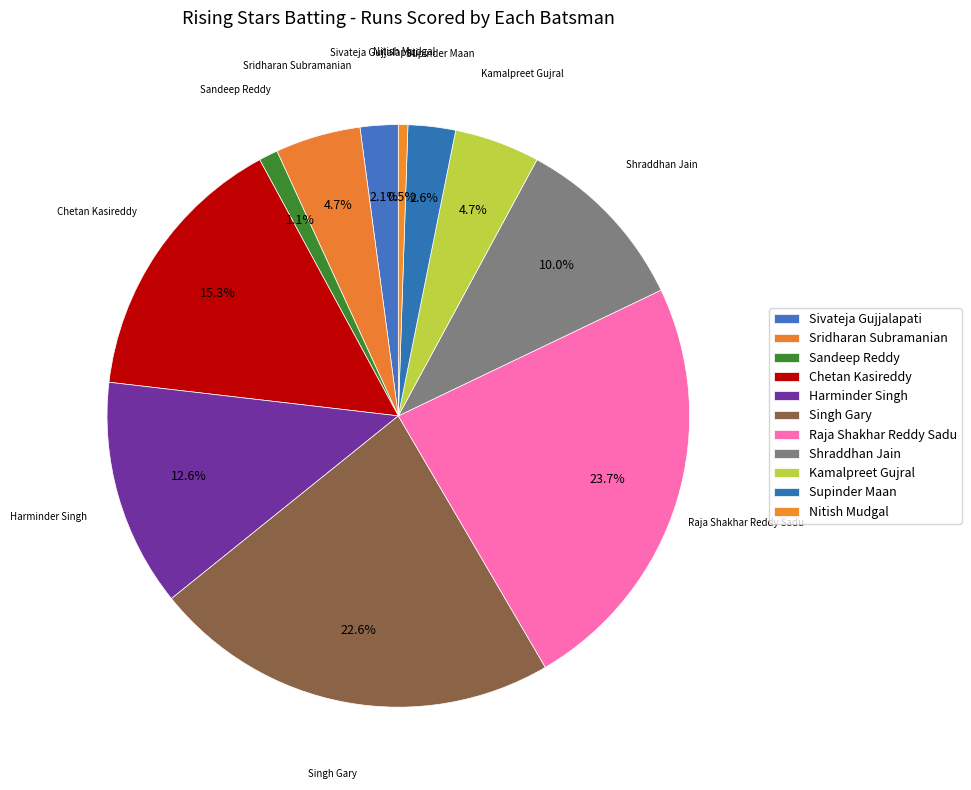

What is the smallest slice in the pie chart?

Nitish Mudgal